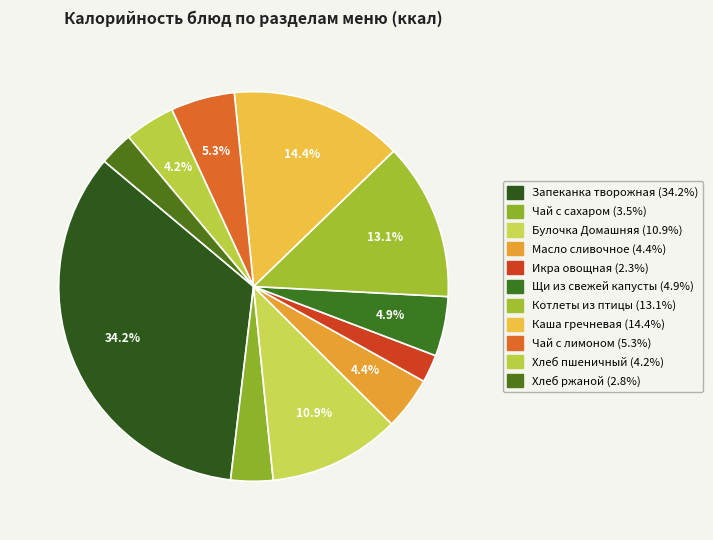

Which has a higher value, Чай с лимоном or Булочка Домашняя?

Булочка Домашняя